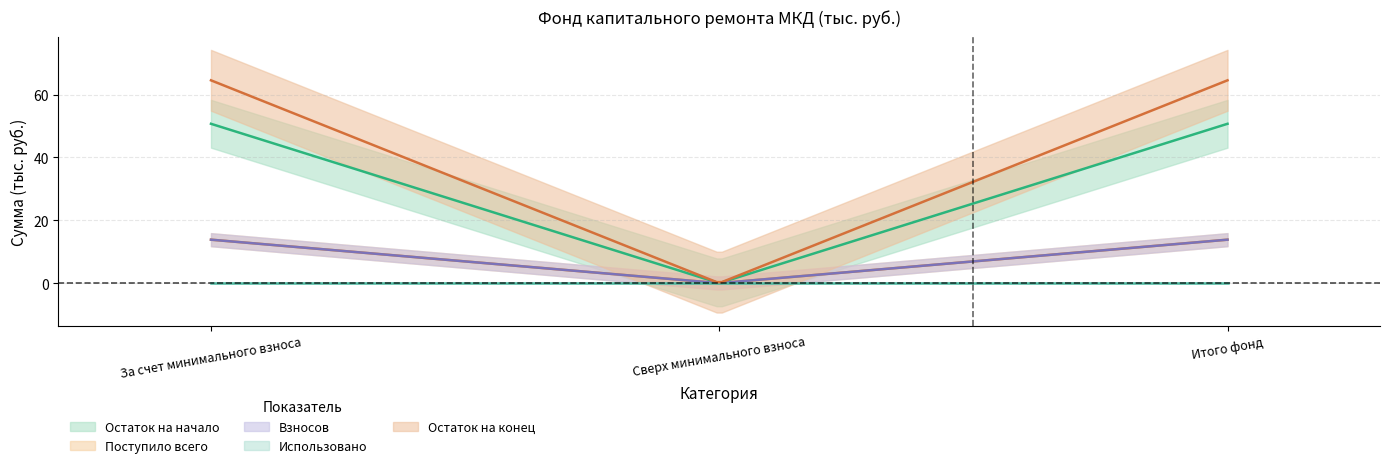

What is the difference between the maximum and minimum values in the Остаток на начало series?

50.7